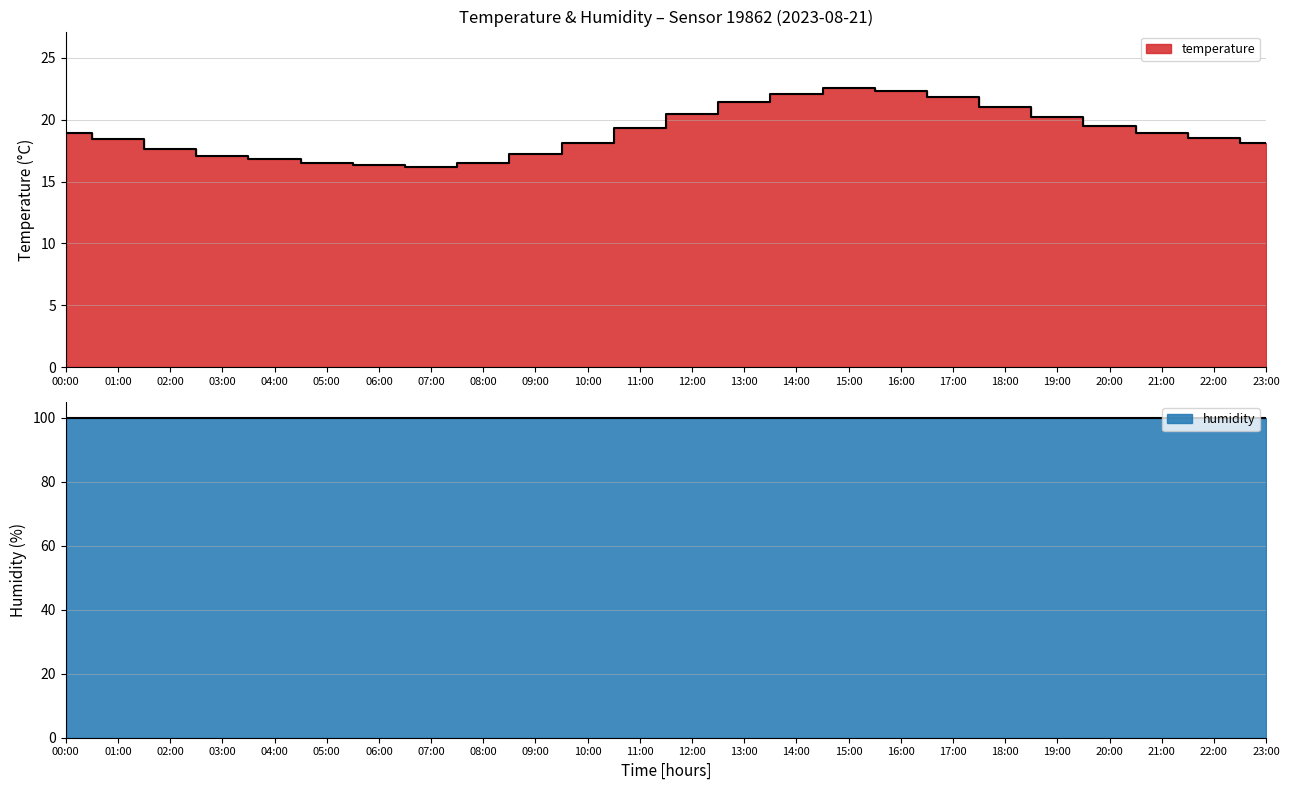

Rank the categories by value from lowest to highest.

07:00, 06:00, 05:00, 08:00, 04:00, 03:00, 09:00, 02:00, 10:00, 23:00, 01:00, 22:00, 00:00, 21:00, 11:00, 20:00, 19:00, 12:00, 18:00, 13:00, 17:00, 14:00, 16:00, 15:00